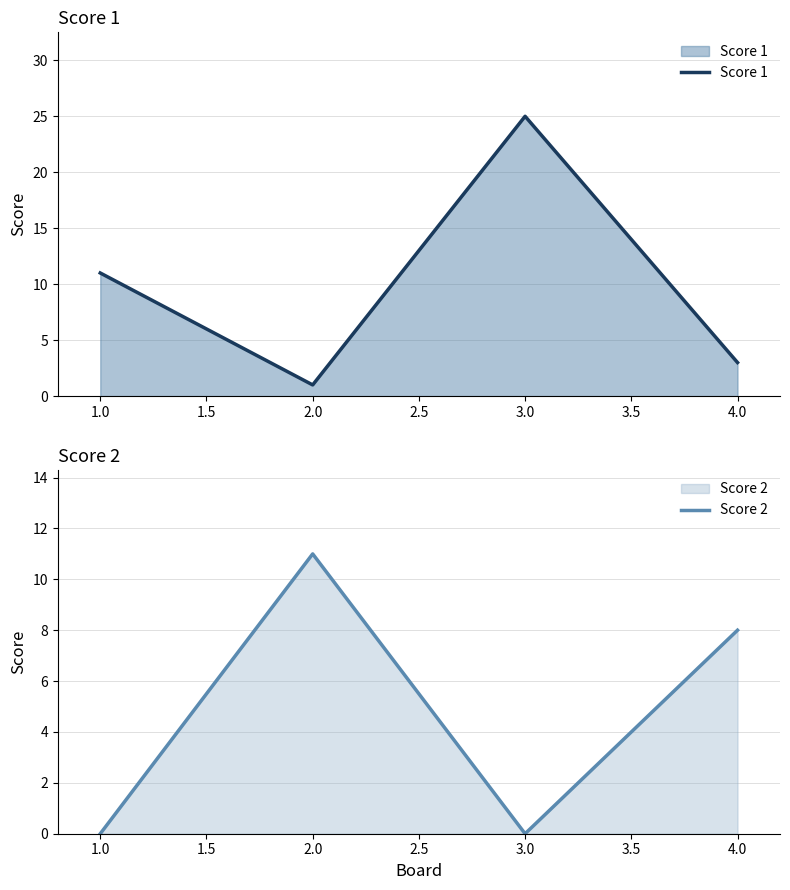

At which category does Score 2 reach its first local peak?

2.0